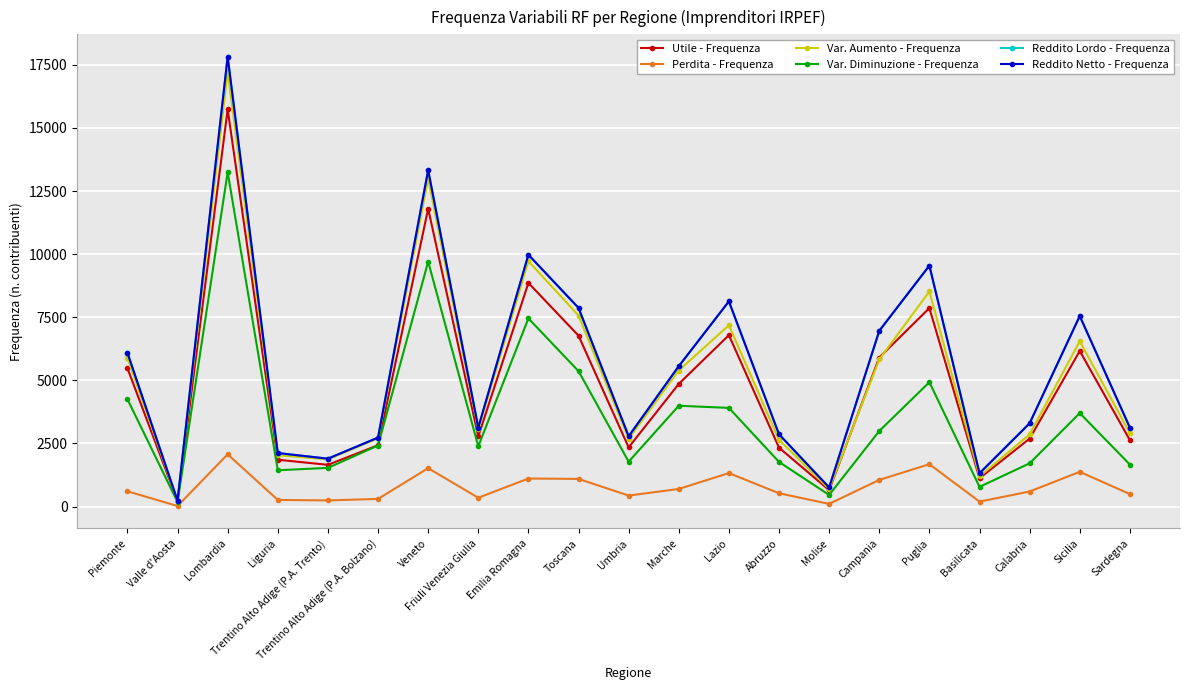

Is the value of Reddito Netto - Frequenza at Lazio greater than the value of Perdita - Frequenza at Lazio?

Yes